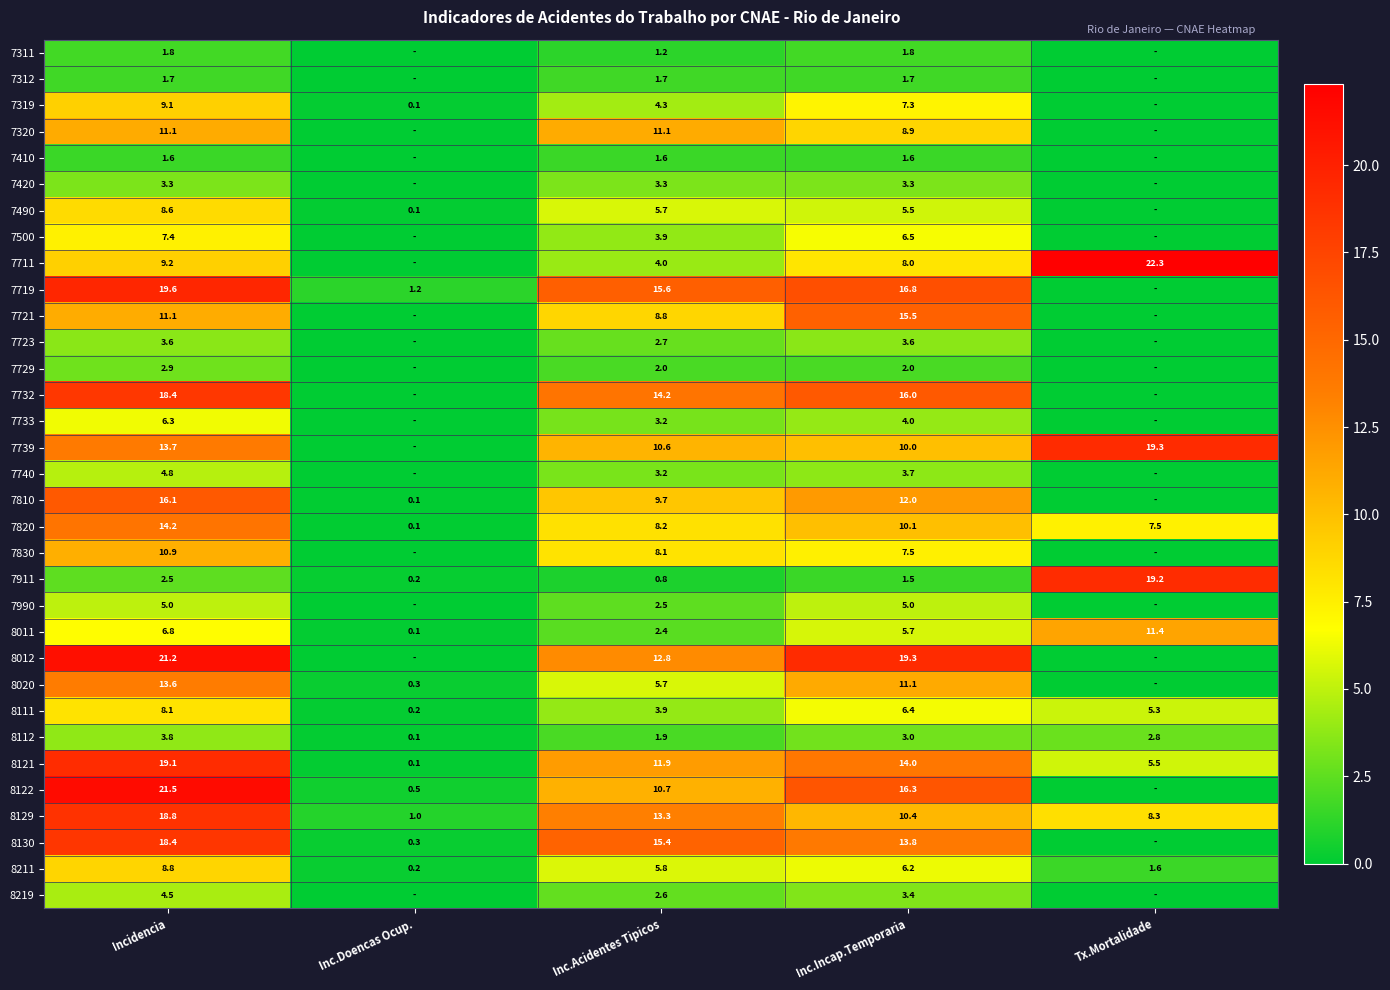

What is the spread (max minus min) of values at Incidencia?

19.9